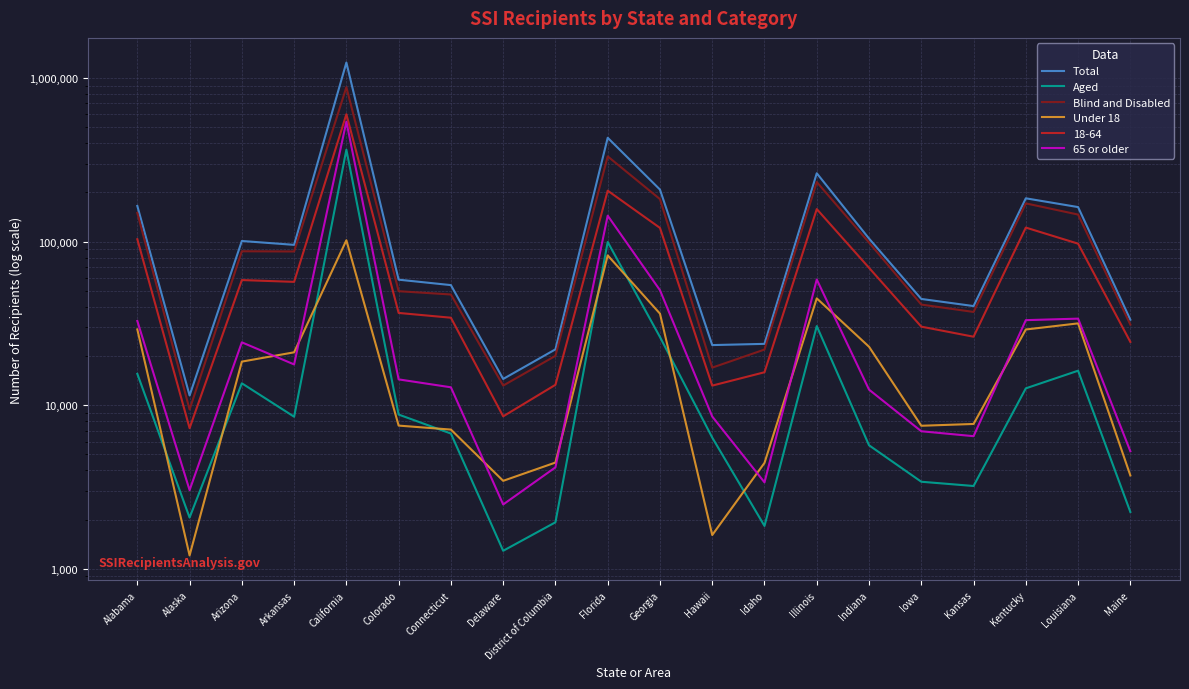

Where does the 65 or older series first go above 14392?

Alabama